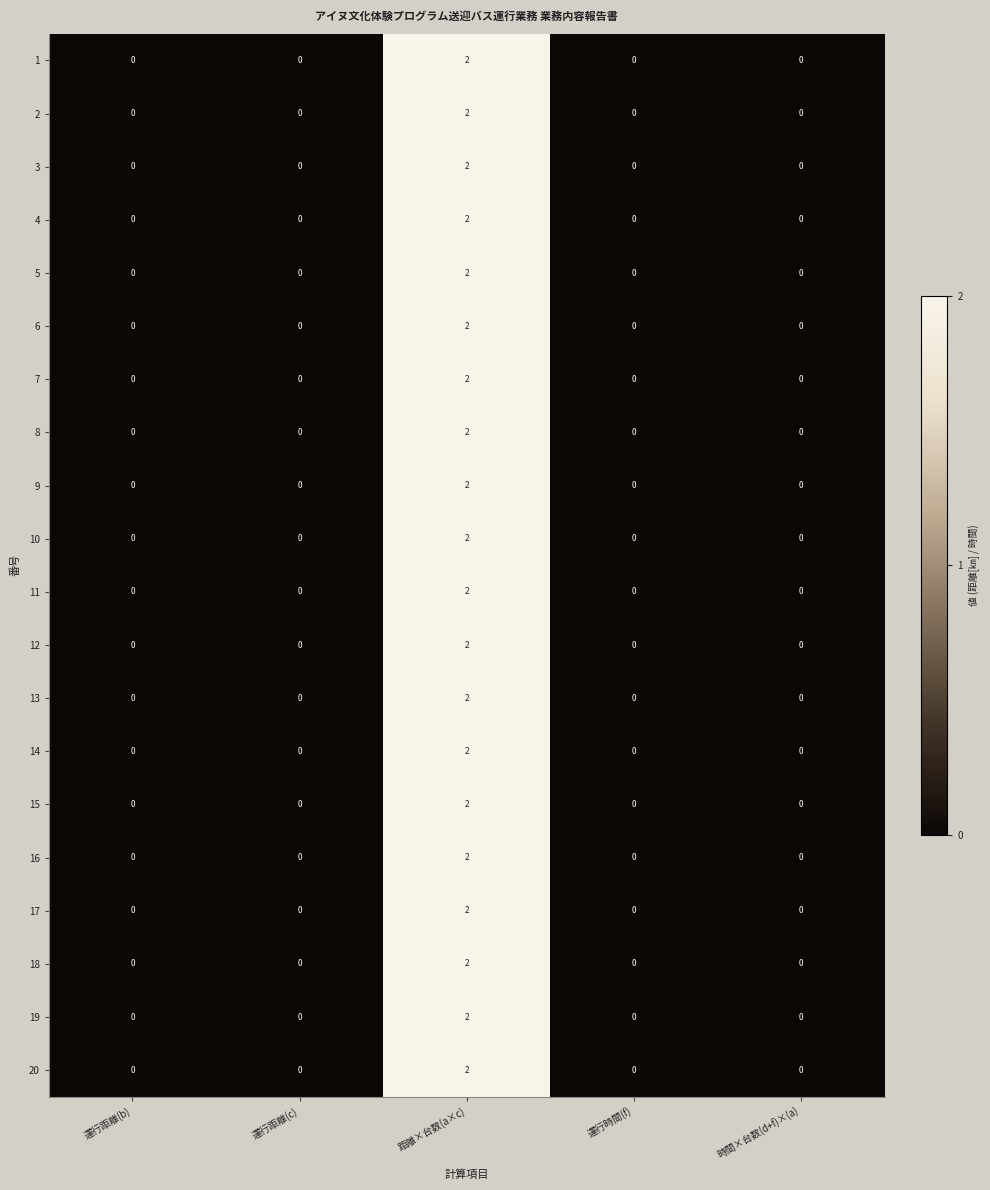

Count the 10 values in the range 0 to 1.

4